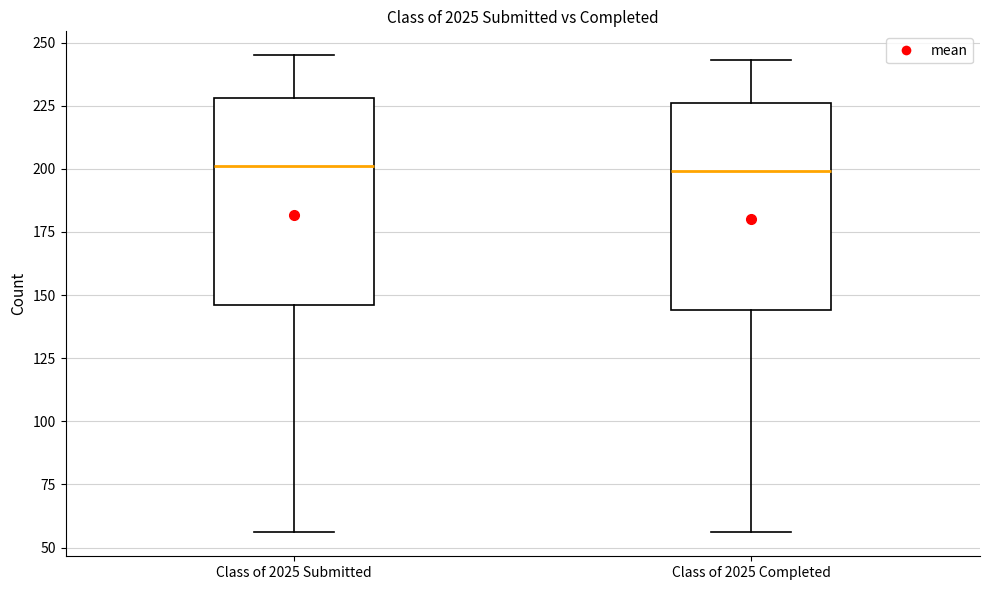

Where does the lower whisker of the box for Class of 2025 Submitted end on the y-axis? The values are not printed on the chart, so give them approximately, as read against the axis.

55